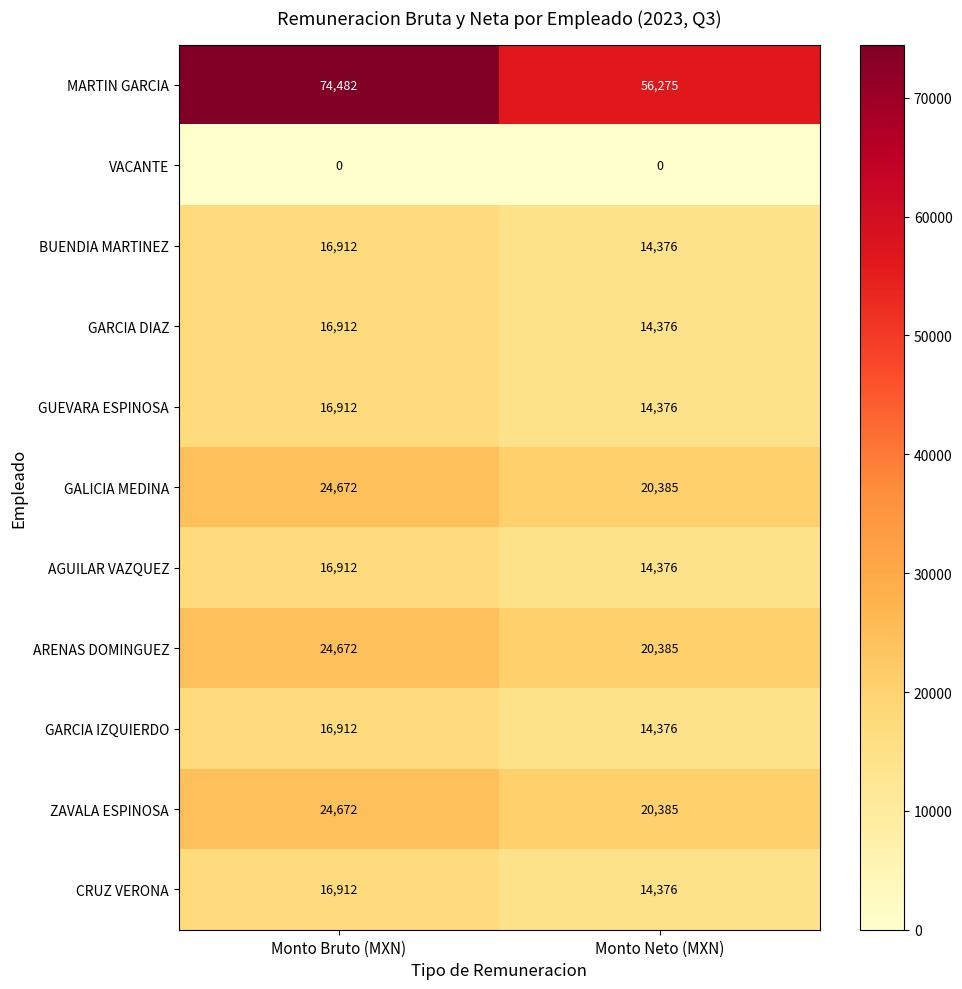

What is the spread (max minus min) of values at Monto Bruto (MXN)?

74482